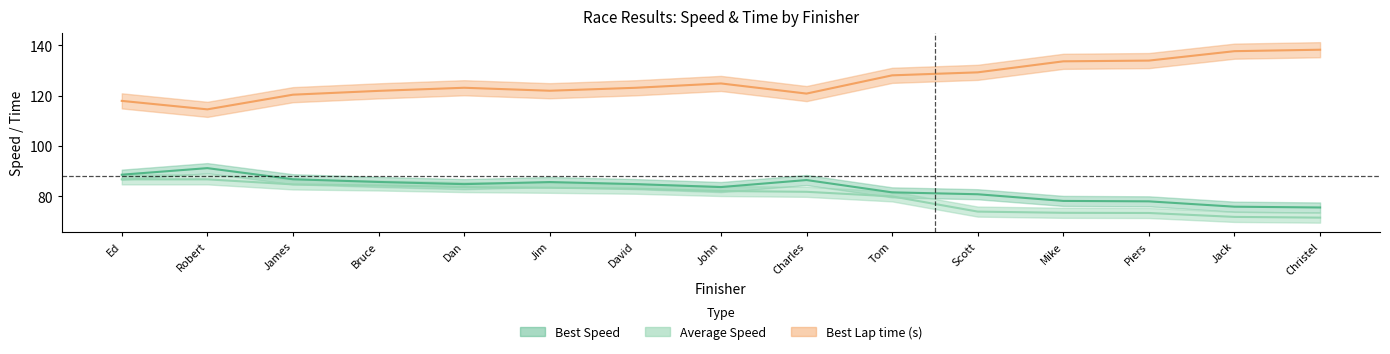

Is the value of Best Speed at Robert greater than the value of Average Speed at Scott?

Yes